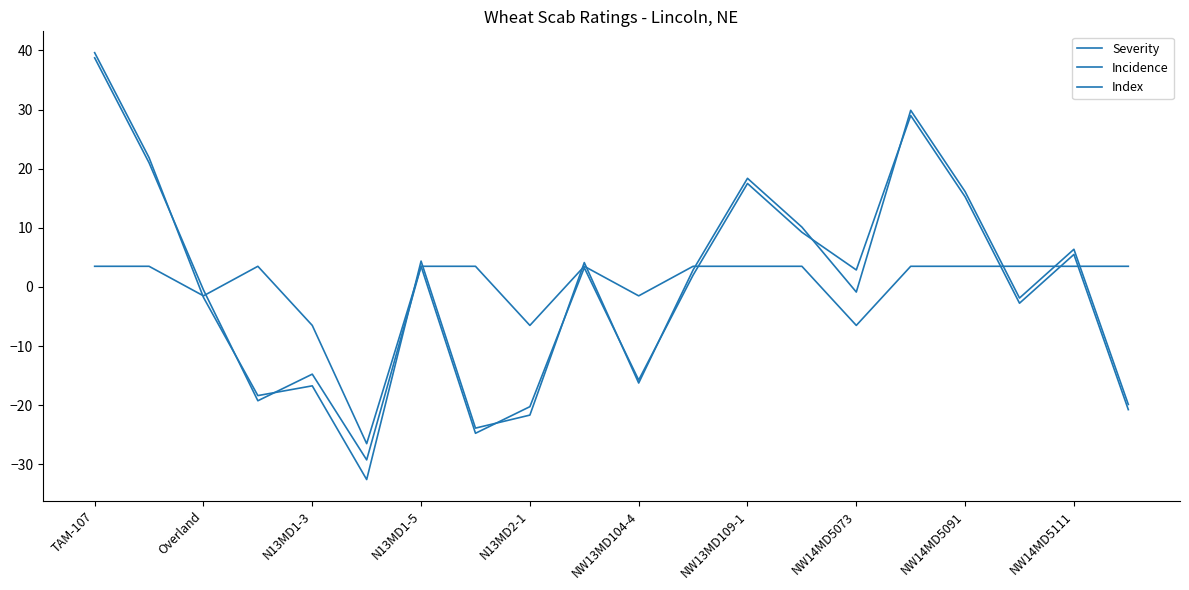

Does the chart have visible grid lines?

No